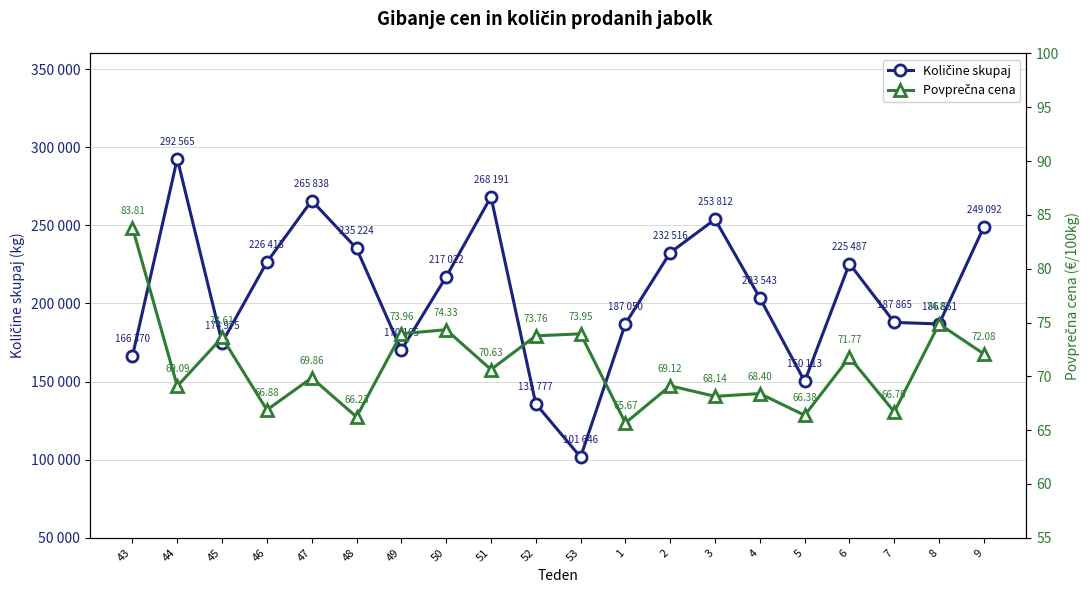

Reading left to right, transcribe all the data shown in this chart.

Količine skupaj: 43=166370.0	44=292565.0	45=174975.0	46=226413.0	47=265838.0	48=235224.0	49=170165.0	50=217022.0	51=268191.0	52=135777.0	53=101646.0	1=187050.0	2=232516.0	3=253812.0	4=203543.0	5=150113.0	6=225487.0	7=187865.0	8=186851.0	9=249092.0
Povprečna cena: 43=83.8	44=69.1	45=73.6	46=66.9	47=69.9	48=66.2	49=74.0	50=74.3	51=70.6	52=73.8	53=74.0	1=65.7	2=69.1	3=68.1	4=68.4	5=66.4	6=71.8	7=66.7	8=74.9	9=72.1